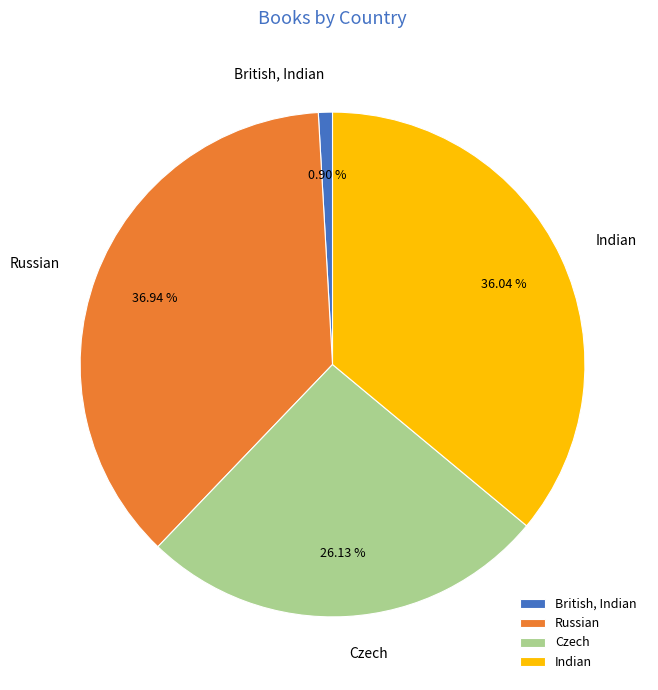

What is the total percentage of British, Indian and Russian?

37.8%